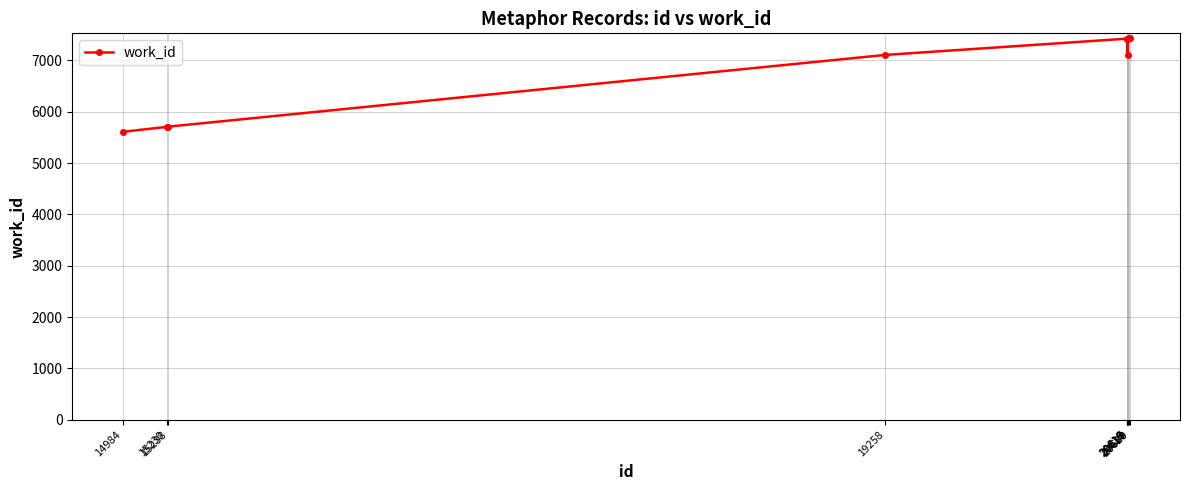

At which category does the chart reach its minimum across all series?

14984